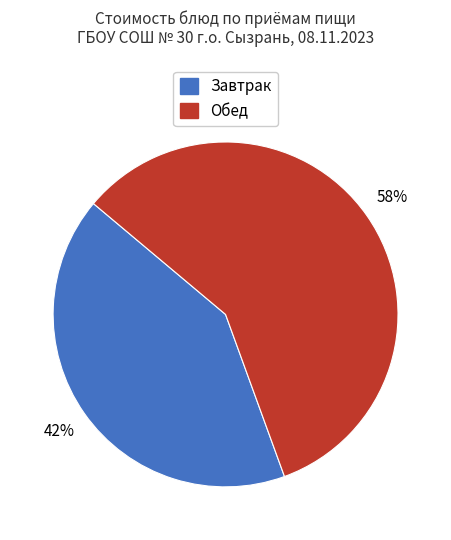

Is there any slice that represents more than half of the pie?

Yes